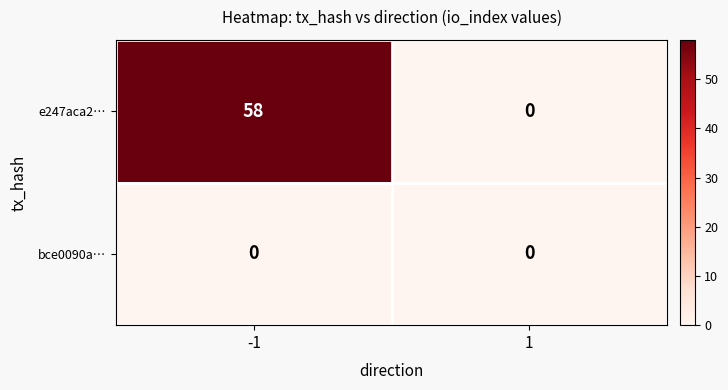

List the series in order of their peak value, lowest first.

bce0090a…, e247aca2…